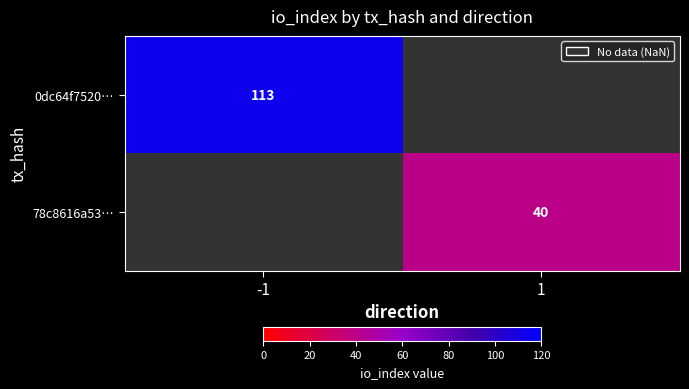

The value of 0dc64f7520… at -1 is 113. True or false?

True